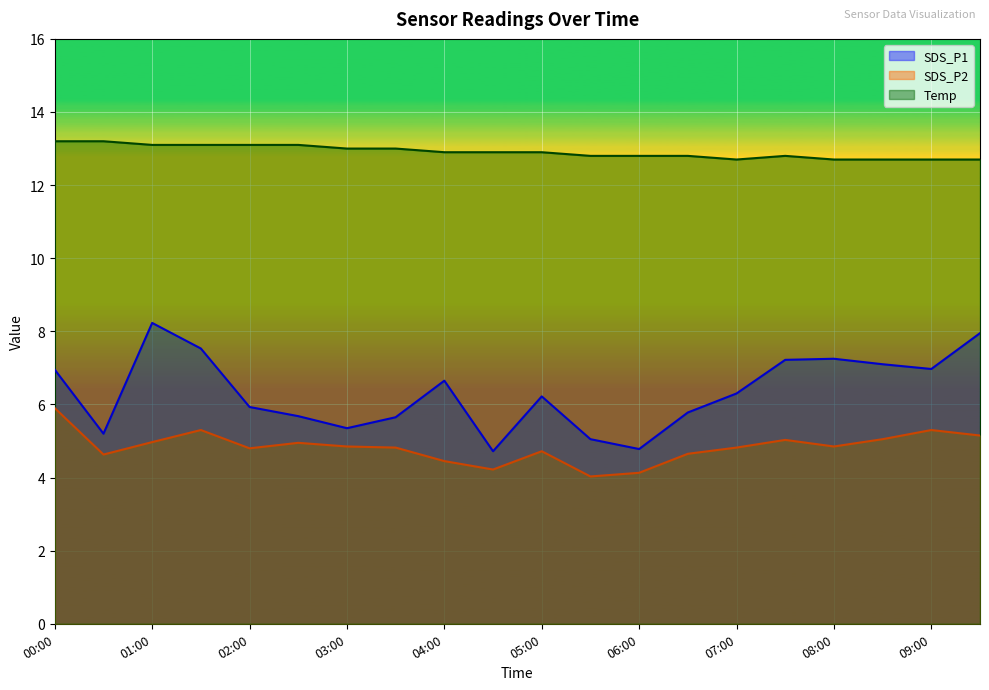

Reading left to right, extract all data points from this chart.

SDS_P1: 7.0	5.2	8.2	7.5	5.9	5.7	5.3	5.7	6.7	4.7	6.2	5.0	4.8	5.8	6.3	7.2	7.2	7.1	7.0	8.0
SDS_P2: 5.9	4.6	5.0	5.3	4.8	5.0	4.8	4.8	4.5	4.2	4.7	4.0	4.1	4.7	4.8	5.0	4.8	5.0	5.3	5.2
Temp: 13.2	13.2	13.1	13.1	13.1	13.1	13.0	13.0	12.9	12.9	12.9	12.8	12.8	12.8	12.7	12.8	12.7	12.7	12.7	12.7